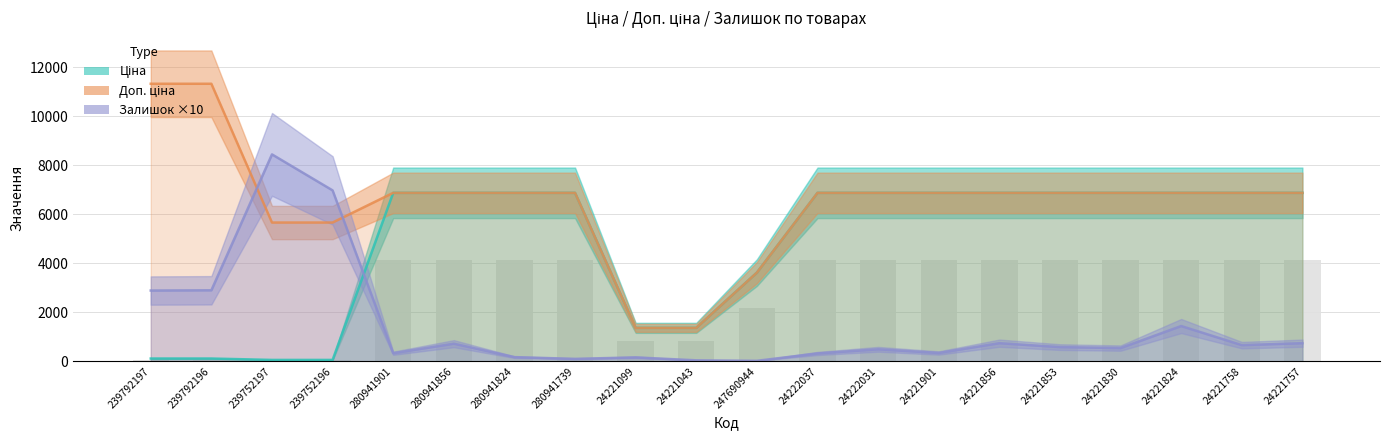

Read the Ціна value at 239792196.

113.3